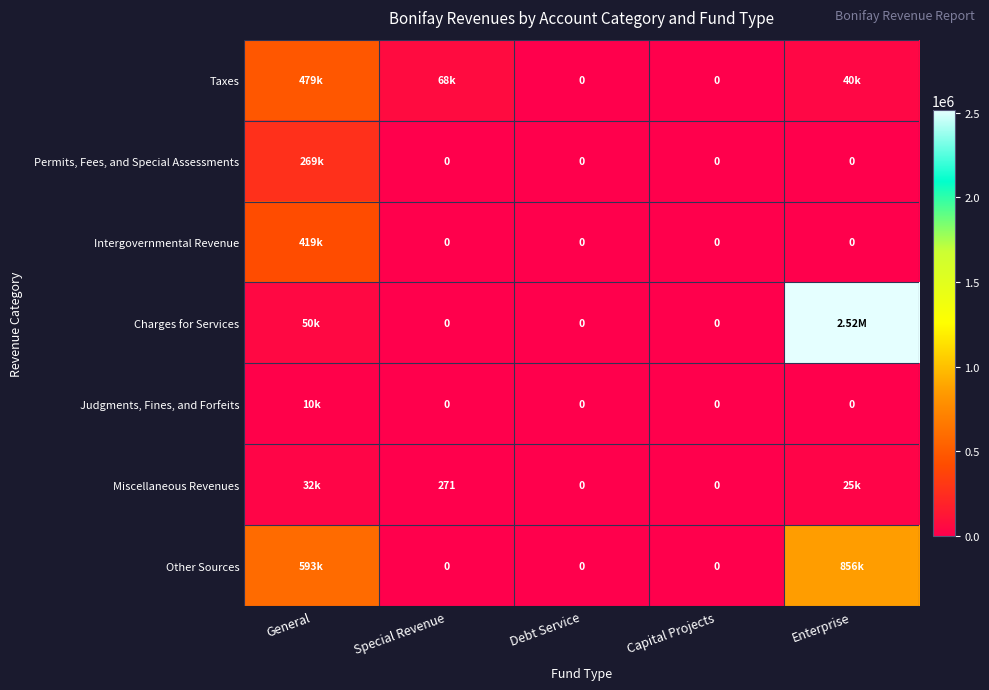

At how many categories does at least one series exceed 716052?

1